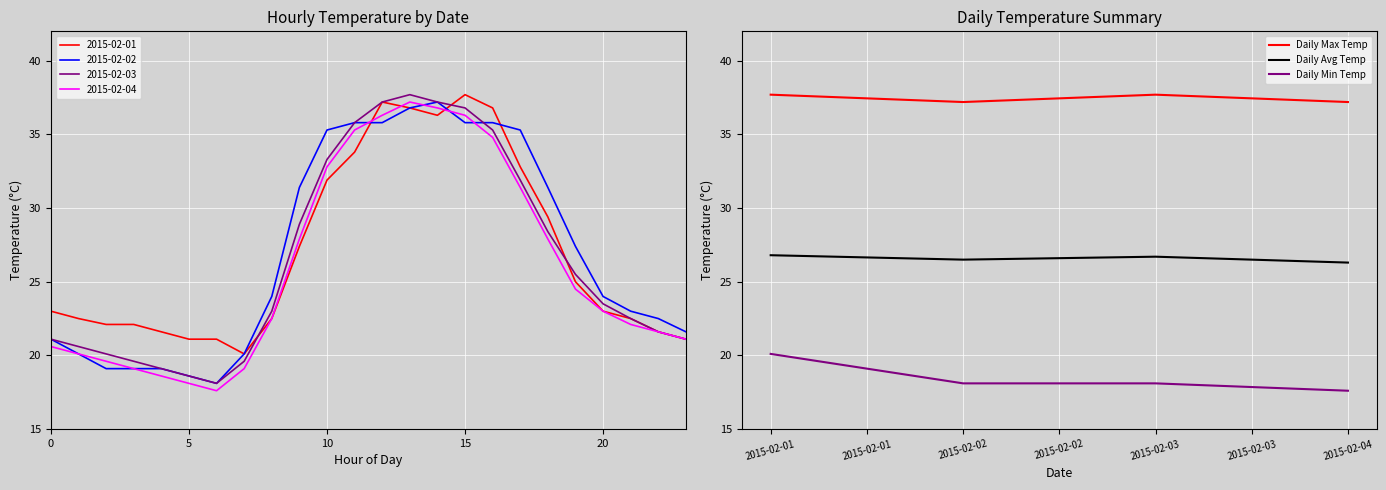

What is the sum of all Daily Avg Temp values?

106.3